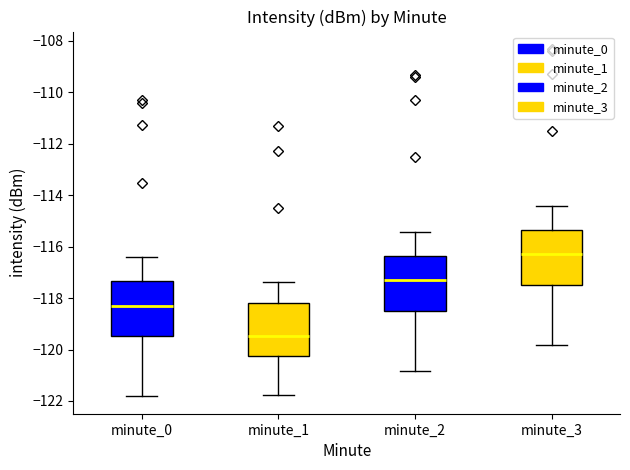

Reading left to right, read every box against the y-axis: the position of its median line, the range the box covers, and the ends of its whiskers. The values are not printed on the chart, so give them approximately, as read against the axis.

minute_0: median -118.2, box -119.4 to -117.4, whiskers -121.8 to -116.4
minute_1: median -119.4, box -120.2 to -118.2, whiskers -121.8 to -117.4
minute_2: median -117.2, box -118.4 to -116.4, whiskers -120.8 to -115.4
minute_3: median -116.2, box -117.4 to -115.4, whiskers -119.8 to -114.4